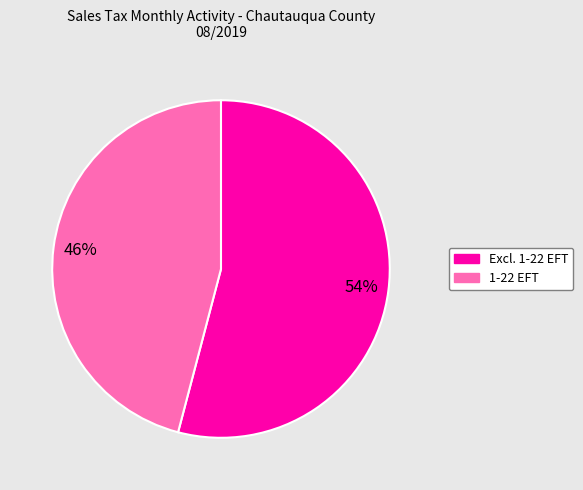

How many slices are in this pie chart?

2